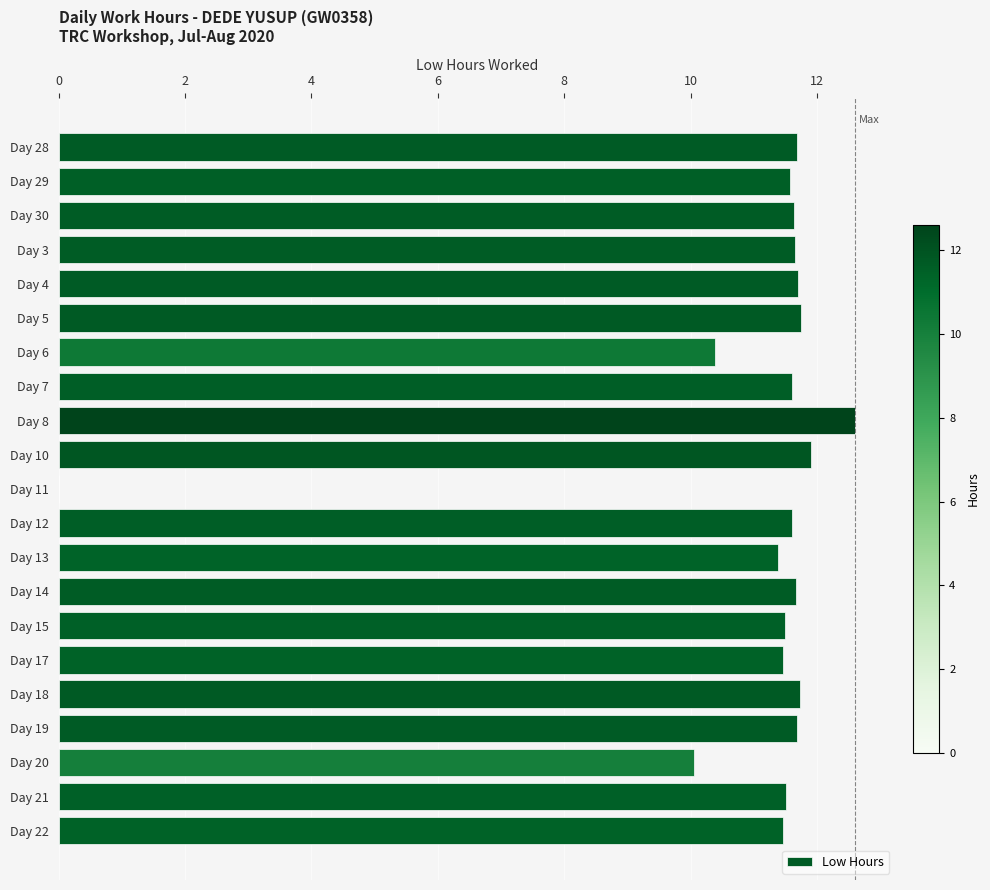

What value does the data have at Day 20?

10.1